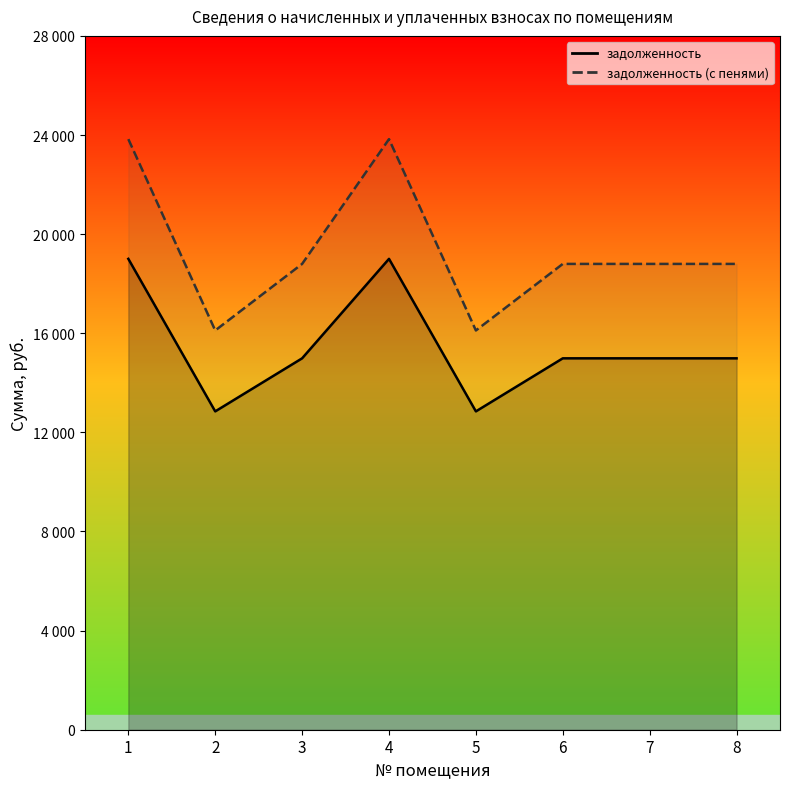

What is the spread (max minus min) of values at 7?

3810.2